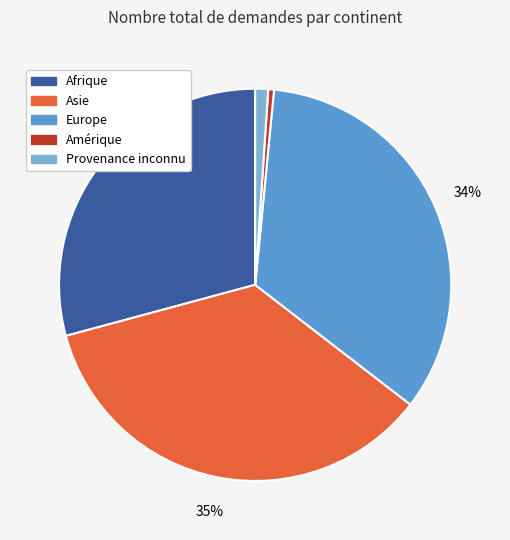

To the nearest percent, what portion does Asie represent?

35%